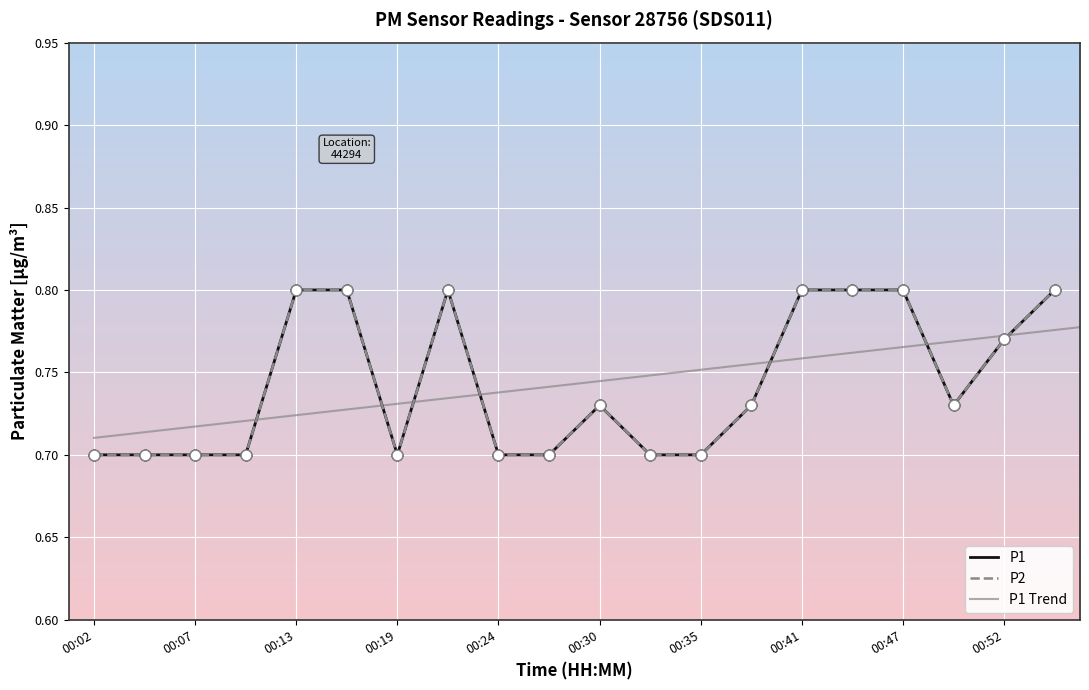

Which series reaches the minimum Y coordinate?

P1